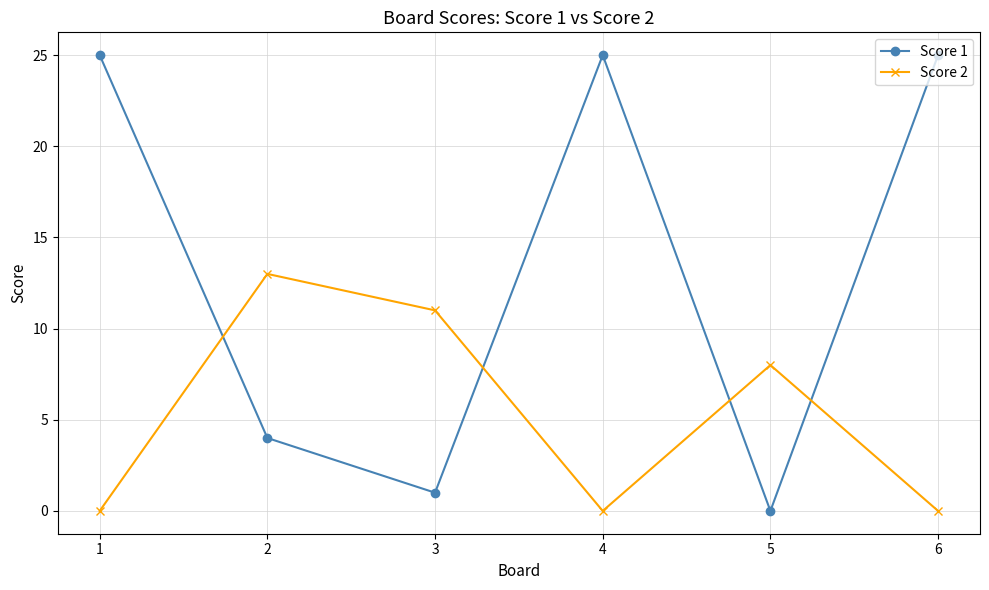

Where do Score 1 and Score 2 first cross each other?

1 and 2